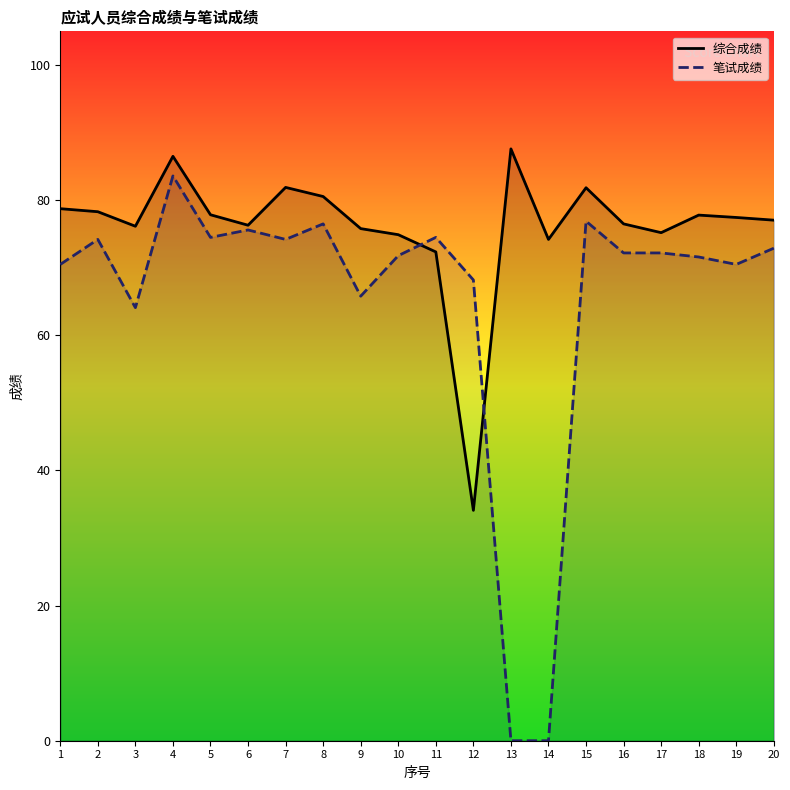

How many intersections are there between 笔试成绩 and 综合成绩?

2